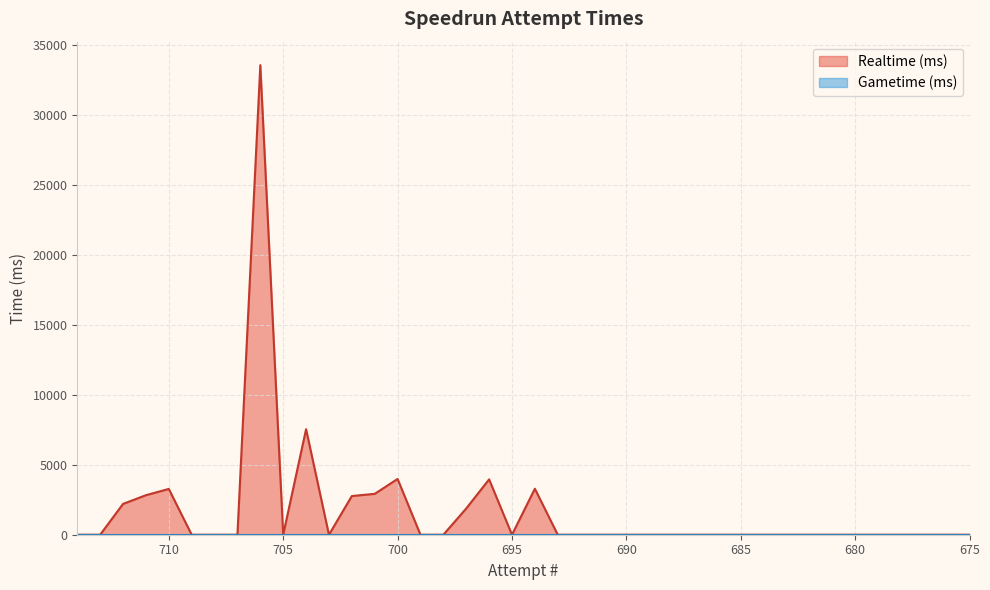

The value at 711 is 4608. True or false?

False